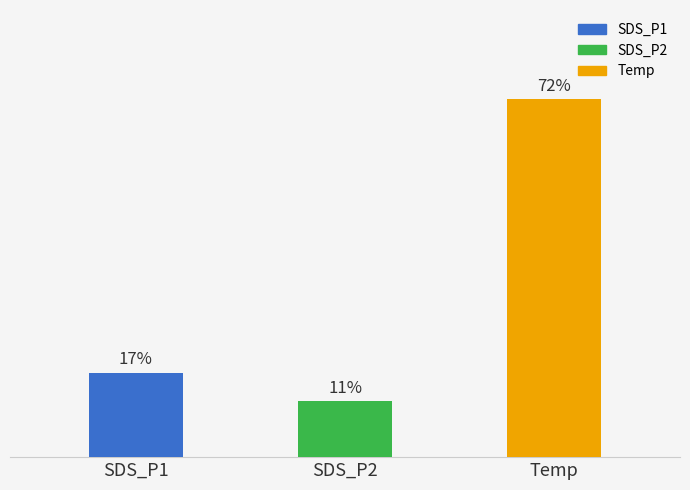

Does the chart contain any negative values?

No